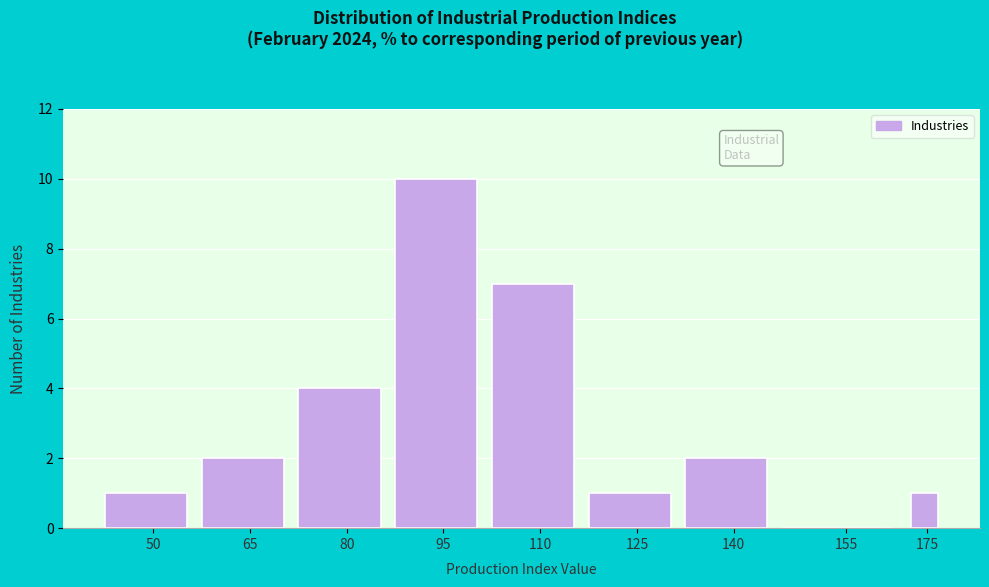

Reading left to right, list all the values displayed in this chart.

50=1	65=2	80=4	95=10	110=7	125=1	140=2	155=0	175=1